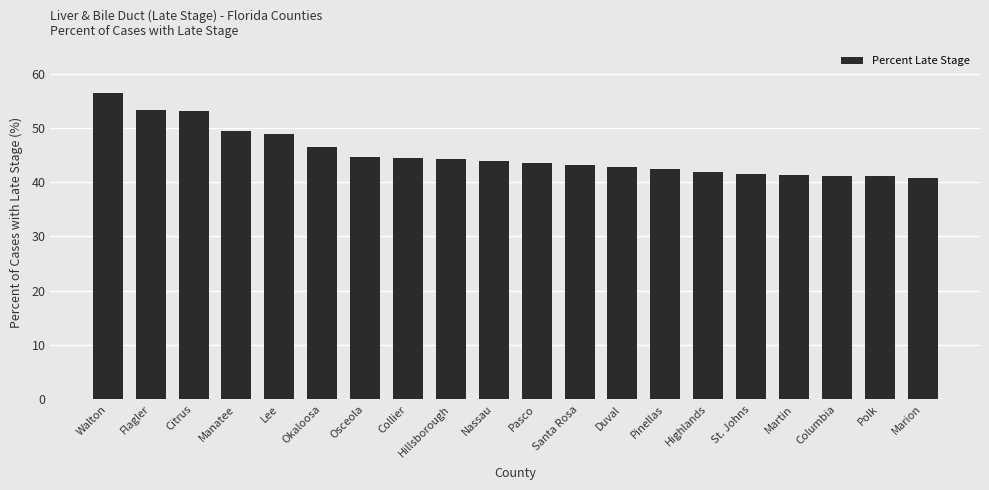

The chart shows a value of 44.5 at Collier. True or false?

True